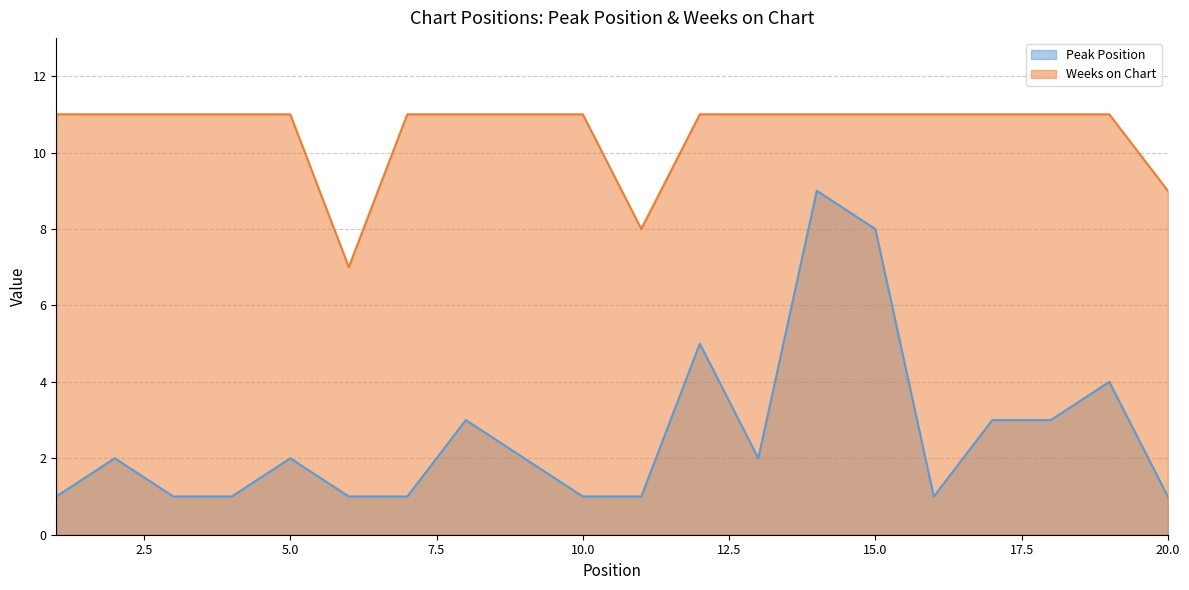

What is the sum of all Peak Position values?

52